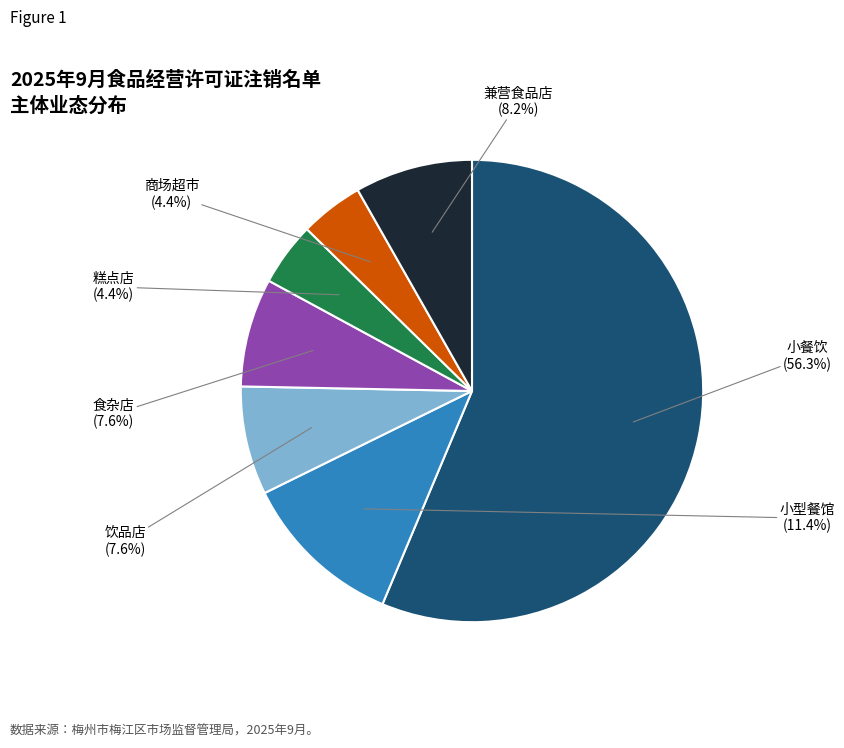

Which slice is the largest?

小餐饮